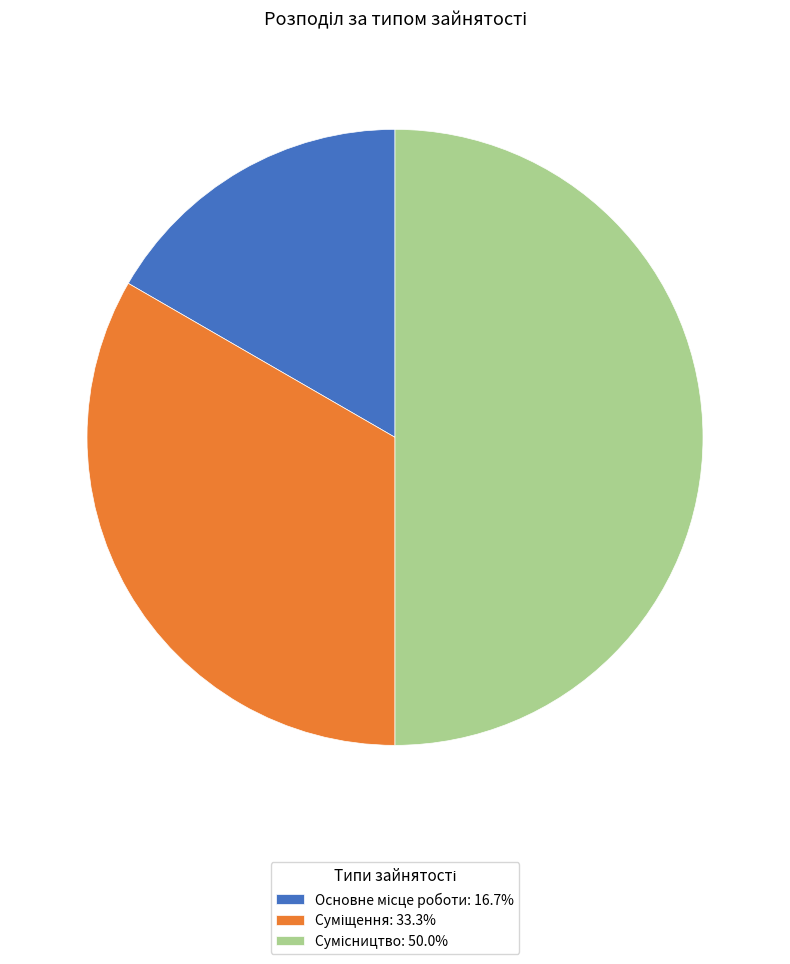

Is it true that Суміщення is 33% of the pie?

True